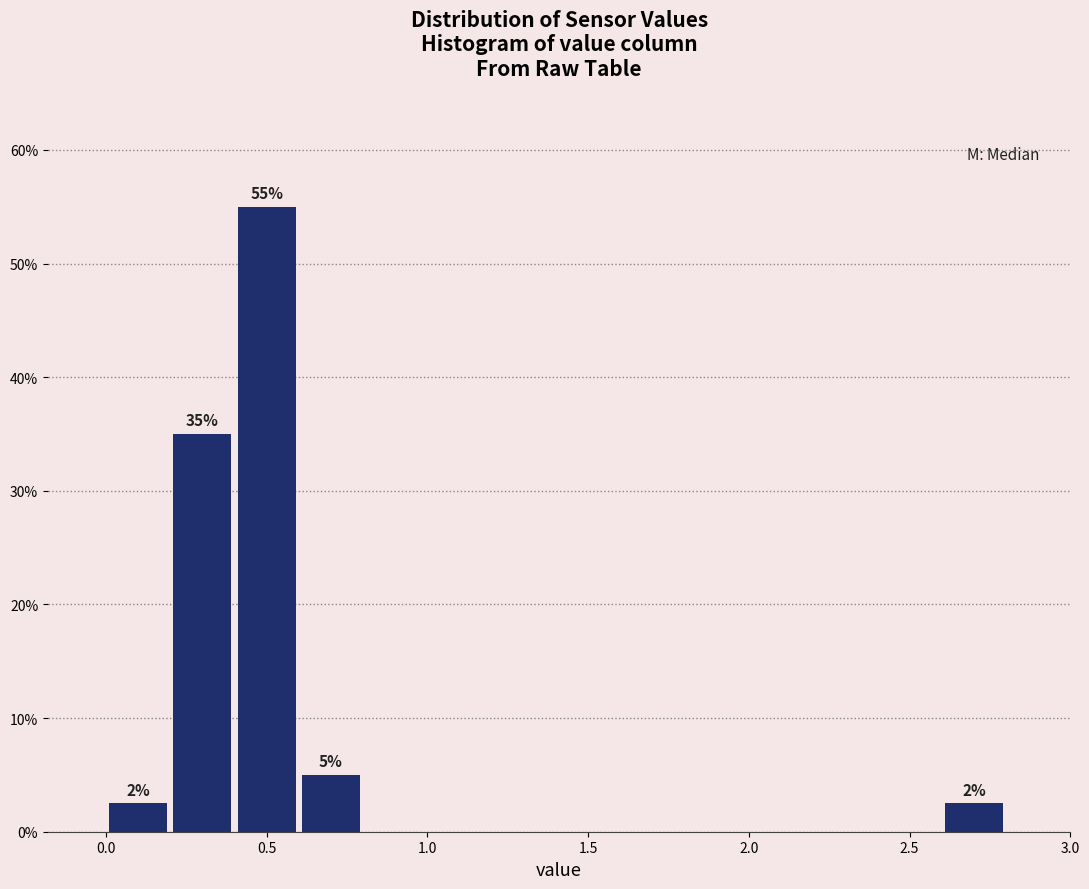

Which range on the x-axis has the tallest bar?

0.4 to 0.6